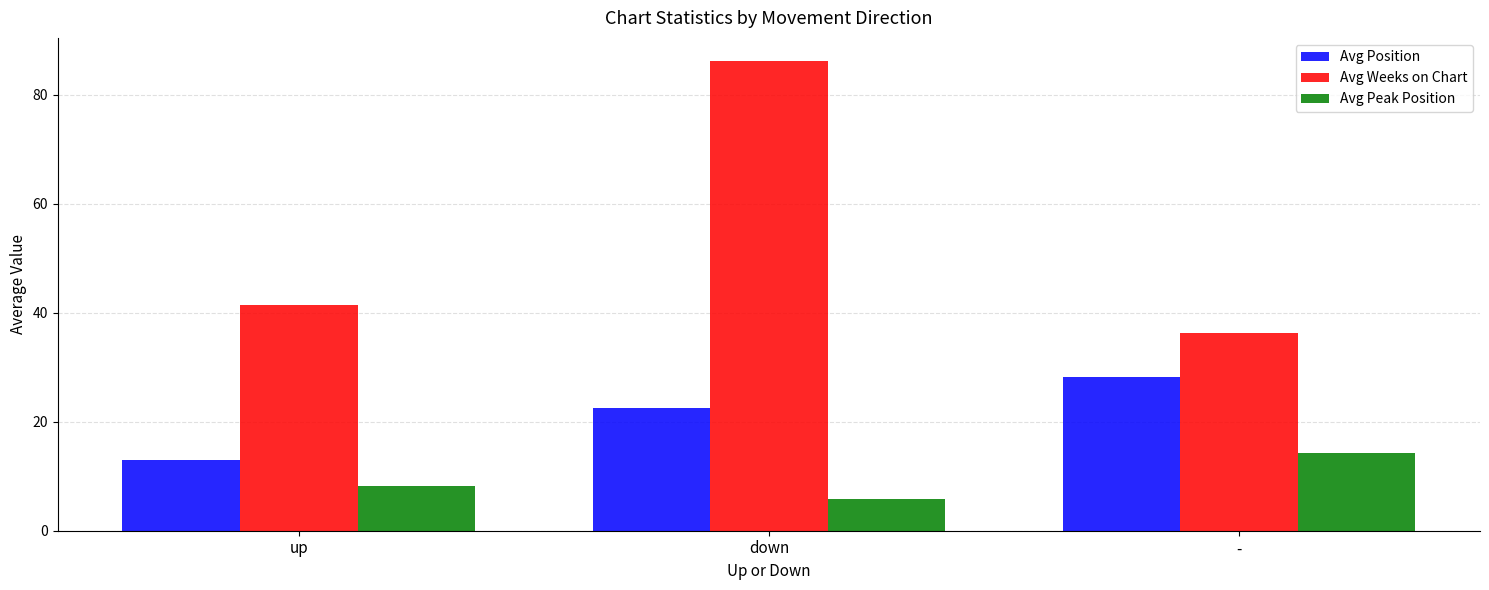

Does the chart contain stacked bars?

No